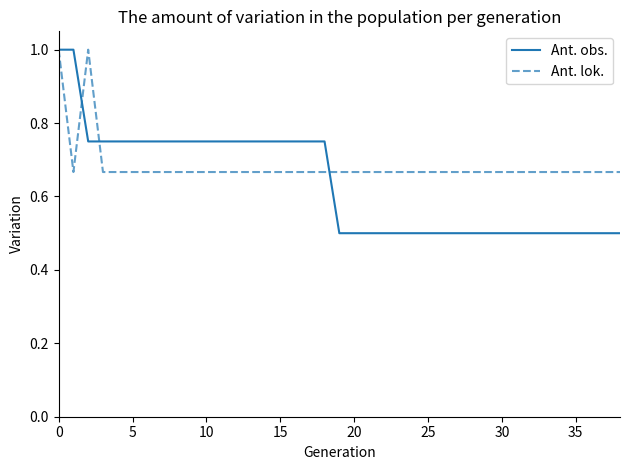

Which series has the largest range (max minus min)?

Ant. obs.